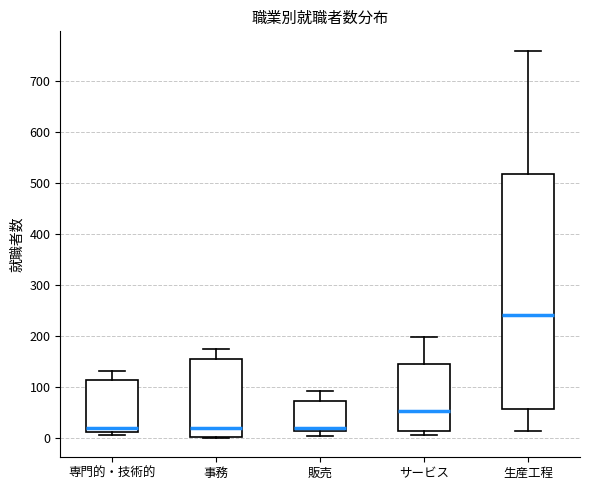

Which box's median line is the highest?

生産工程